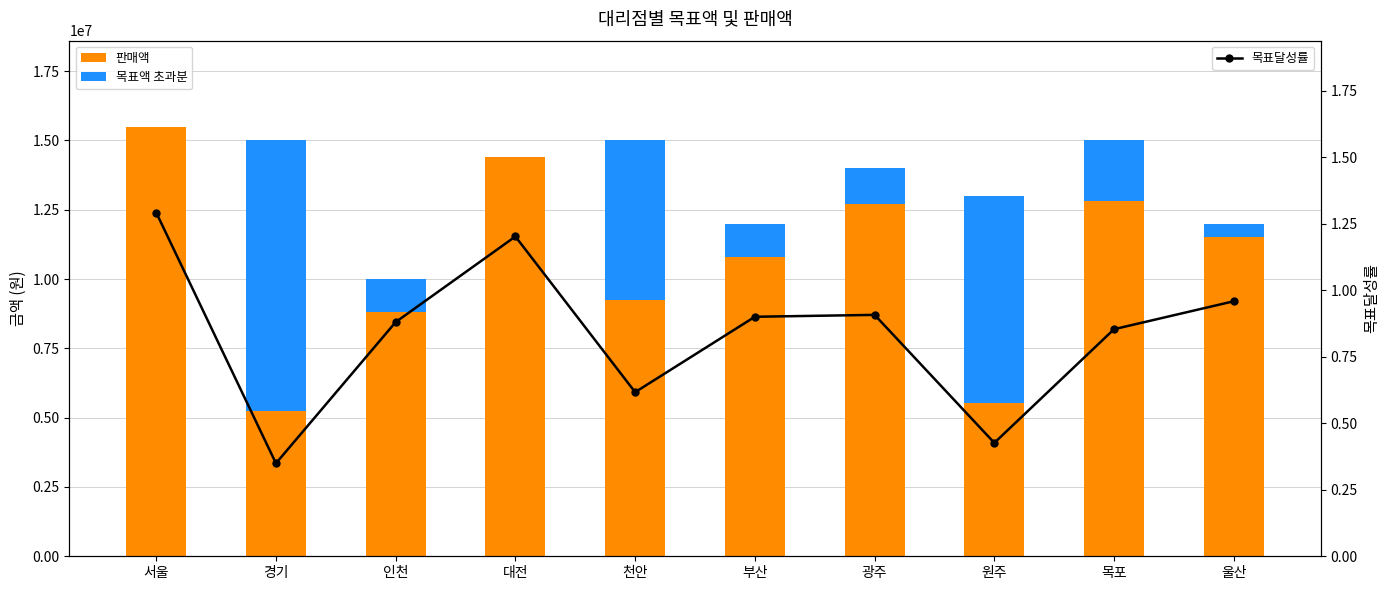

Reading left to right, transcribe all the data shown in this chart.

판매액: 15500000.0	5240000.0	8800000.0	14420000.0	9250000.0	10800000.0	12700000.0	5540000.0	12800000.0	11500000.0
목표액 초과분: 0.0	9760000.0	1200000.0	0.0	5750000.0	1200000.0	1300000.0	7460000.0	2200000.0	500000.0
목표달성률: 1.3	0.3	0.9	1.2	0.6	0.9	0.9	0.4	0.9	1.0